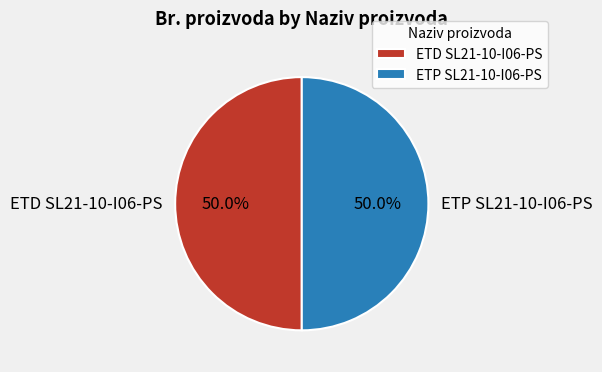

How much of the chart is everything except ETP SL21-10-I06-PS?

50.0%